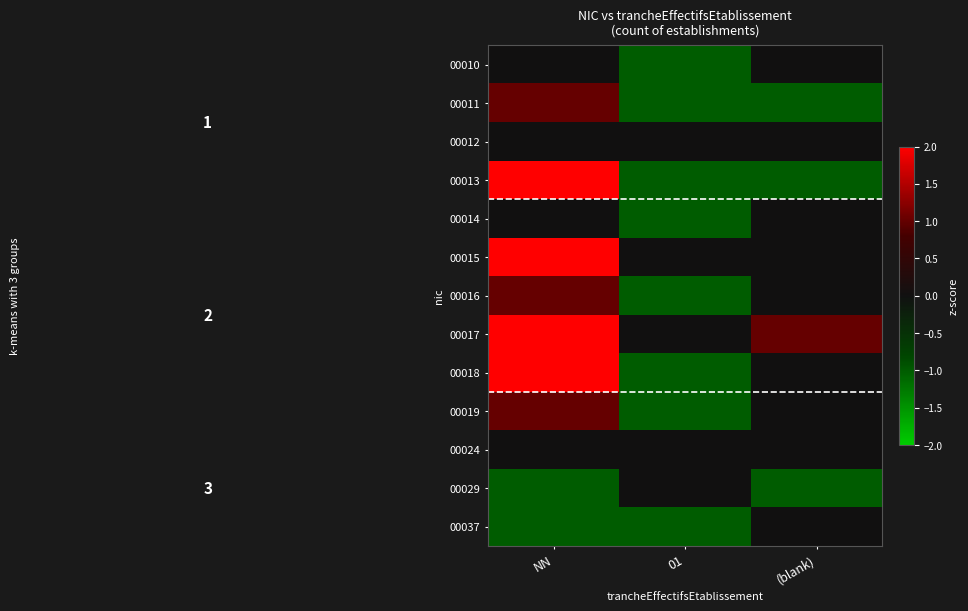

Reading left to right, transcribe all the data shown in this chart.

00010: NN=0.0	01=-1.0	(blank)=0.0
00011: NN=1.0	01=-1.0	(blank)=-1.0
00012: NN=0.0	01=0.0	(blank)=0.0
00013: NN=2.0	01=-1.0	(blank)=-1.0
00014: NN=0.0	01=-1.0	(blank)=0.0
00015: NN=3.0	01=0.0	(blank)=0.0
00016: NN=1.0	01=-1.0	(blank)=0.0
00017: NN=2.0	01=0.0	(blank)=1.0
00018: NN=2.0	01=-1.0	(blank)=0.0
00019: NN=1.0	01=-1.0	(blank)=0.0
00024: NN=0.0	01=0.0	(blank)=0.0
00029: NN=-1.0	01=0.0	(blank)=-1.0
00037: NN=-1.0	01=-1.0	(blank)=0.0